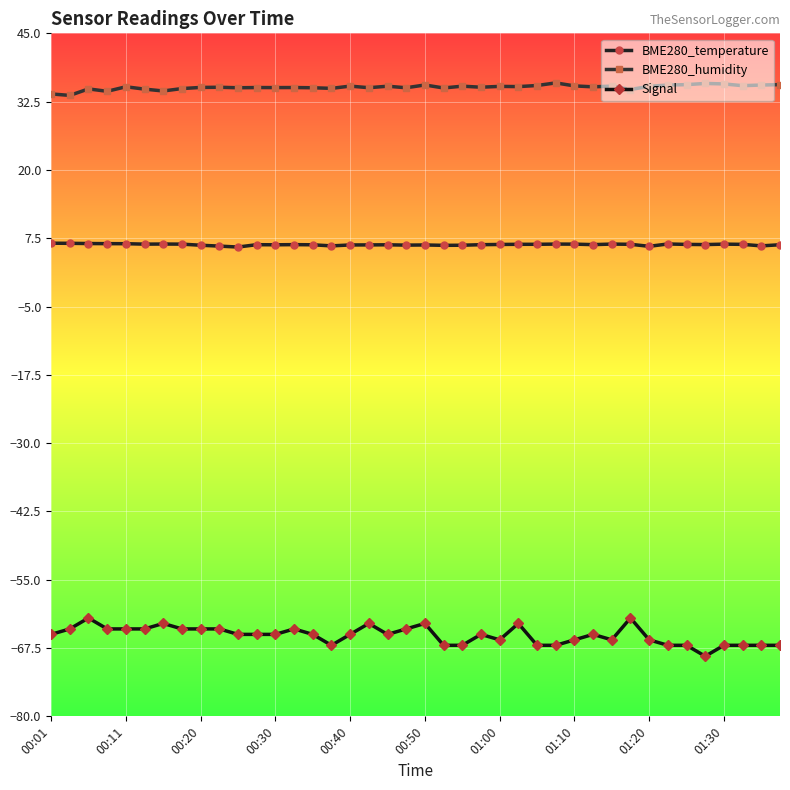

Rank the series by their maximum value, from highest to lowest.

BME280_humidity, BME280_temperature, Signal